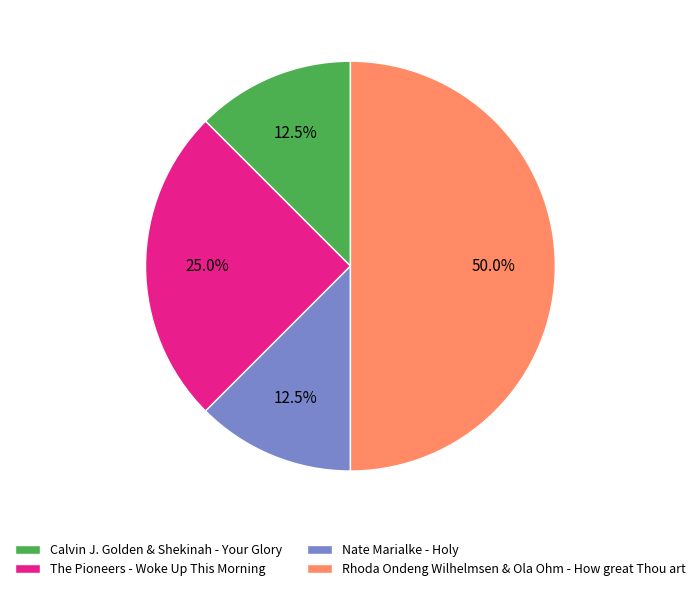

How many slices are in this pie chart?

4